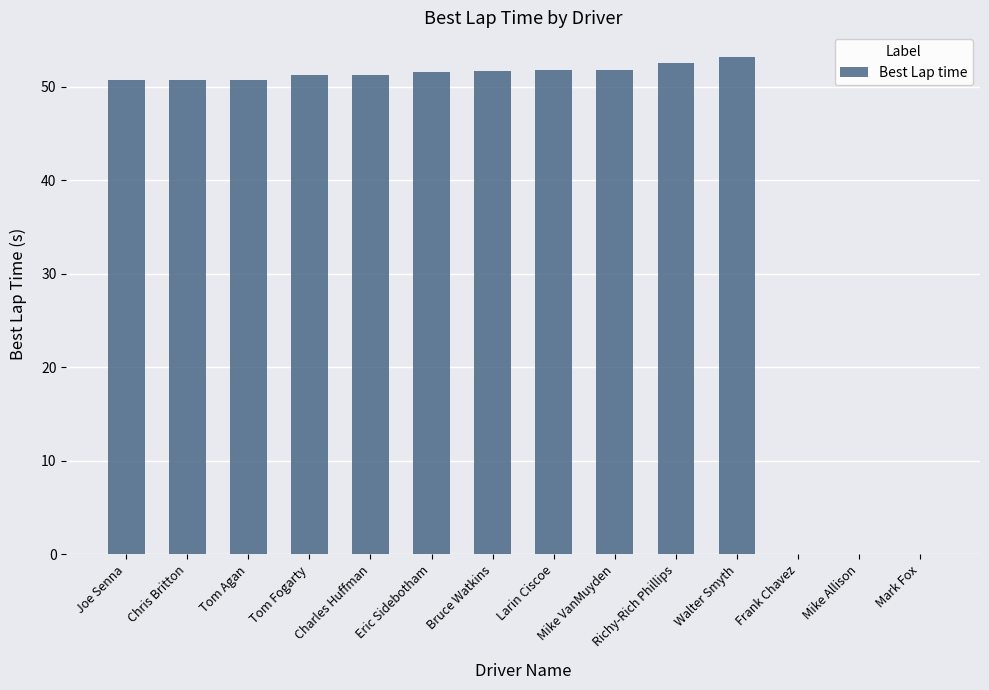

What is the sum of the values at Joe Senna and Mike VanMuyden?

102.5